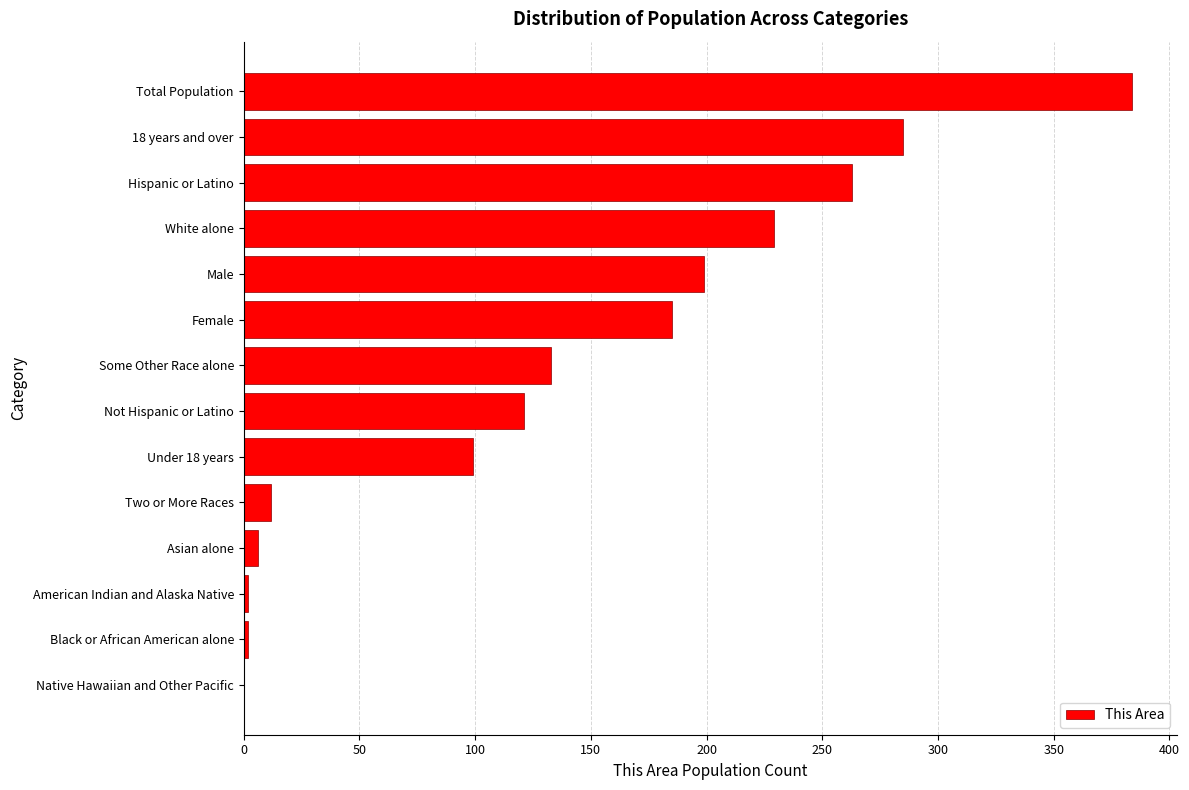

What is the change in value from Some Other Race alone to Female?

+52